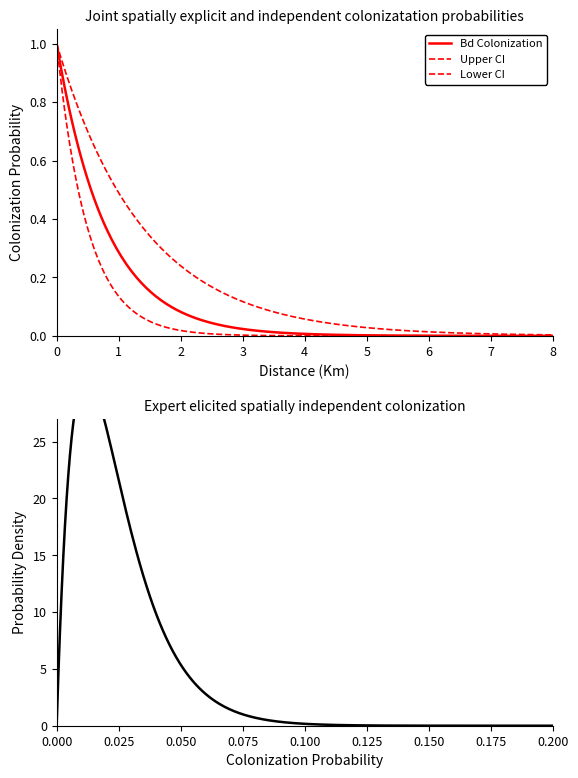

Does the chart display data point markers on the line(s)?

No